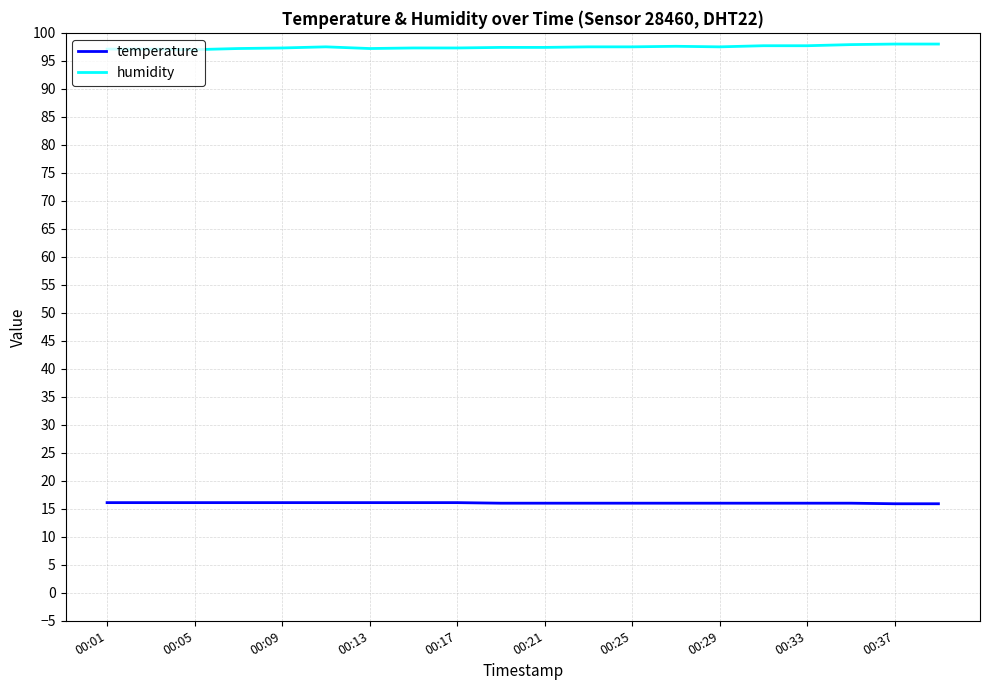

Which series has the largest total across all categories?

humidity